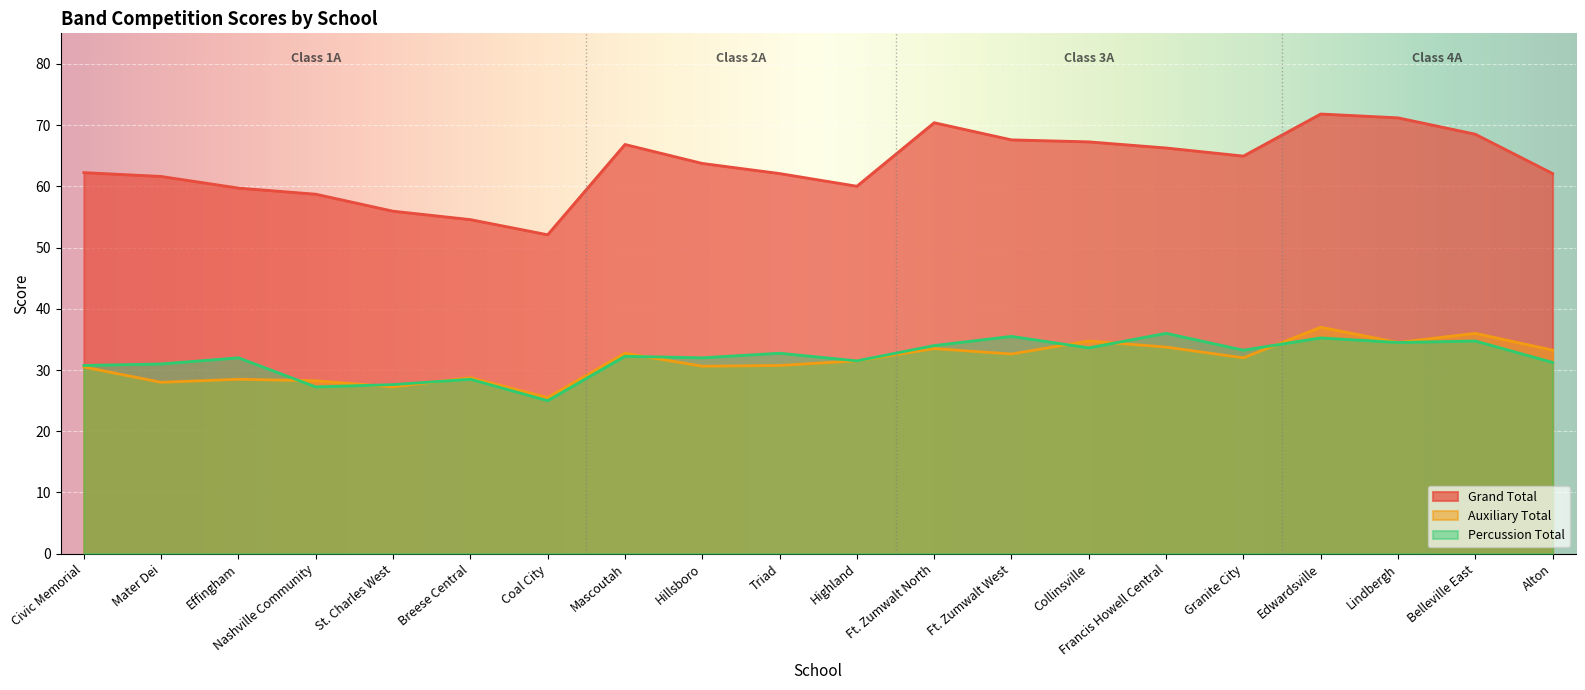

The Percussion Total series shows 9.2 at Triad. True or false?

False